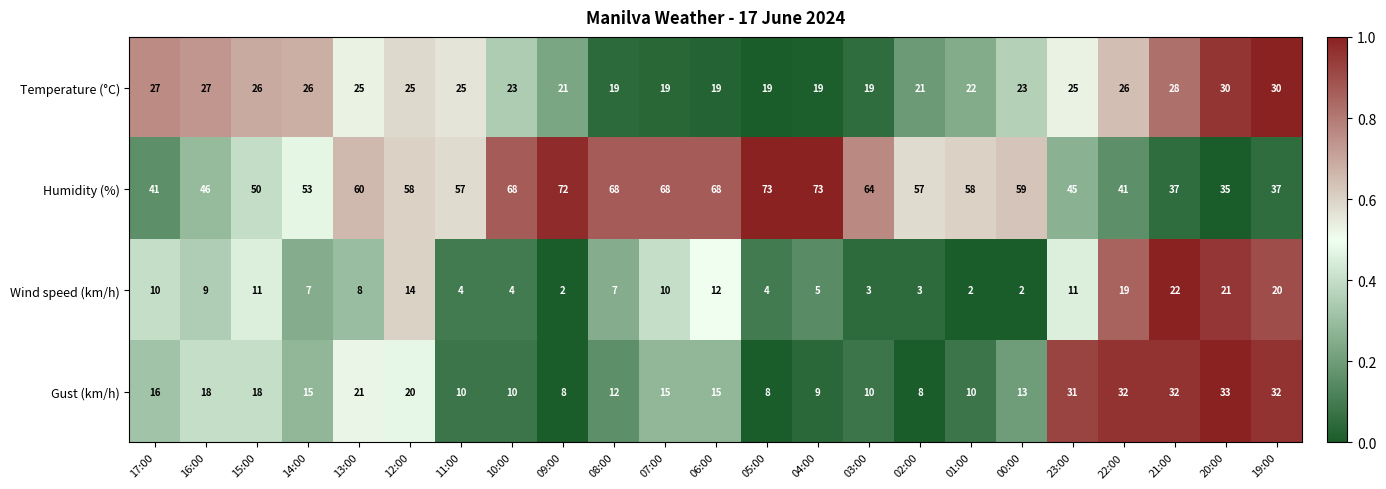

At which label does Temperature (°C) first exceed 25?

17:00